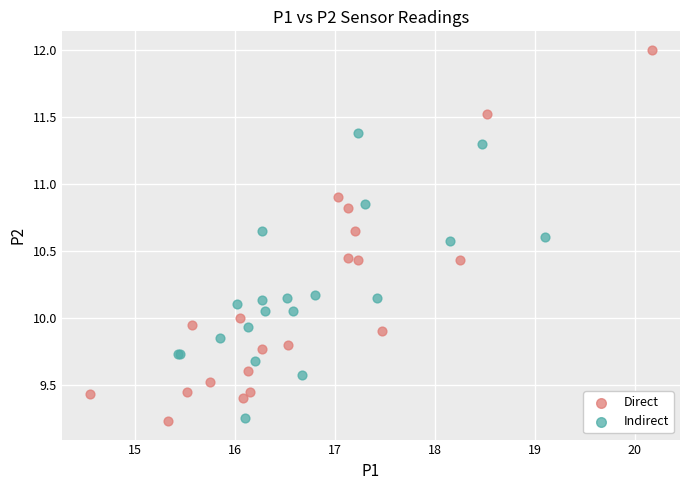

Which series has the largest Y range (max minus min)?

Direct